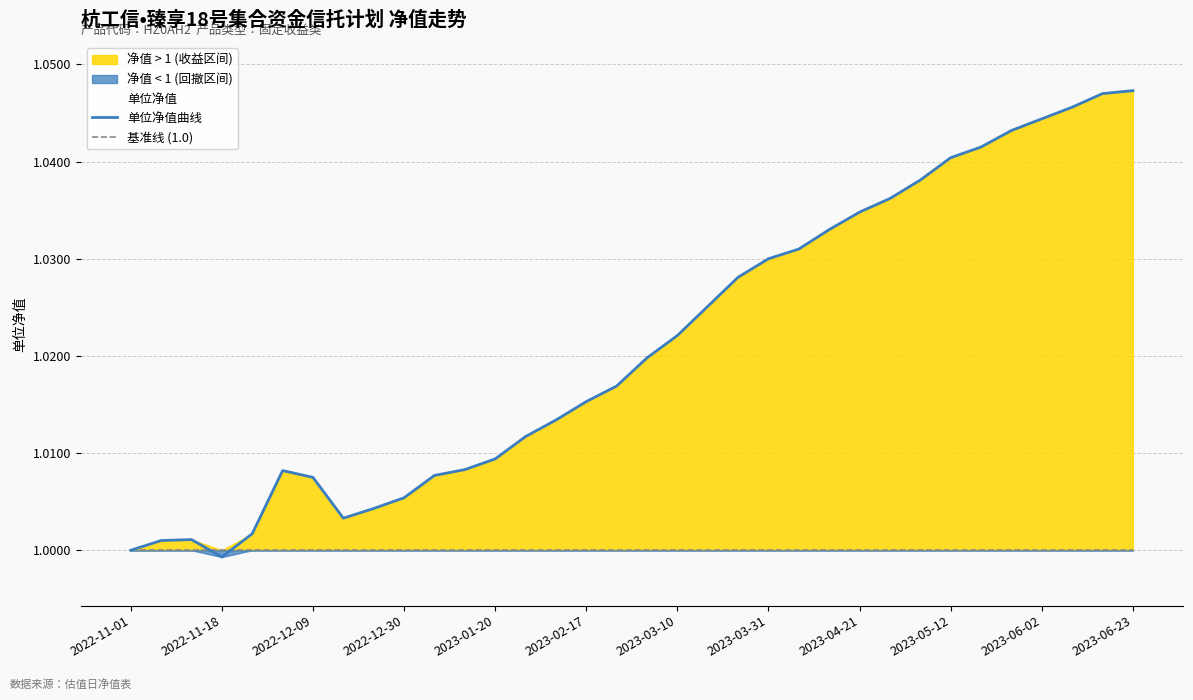

True or false: 单位净值曲线 has a value of 1.7 at 2023-06-02.

False